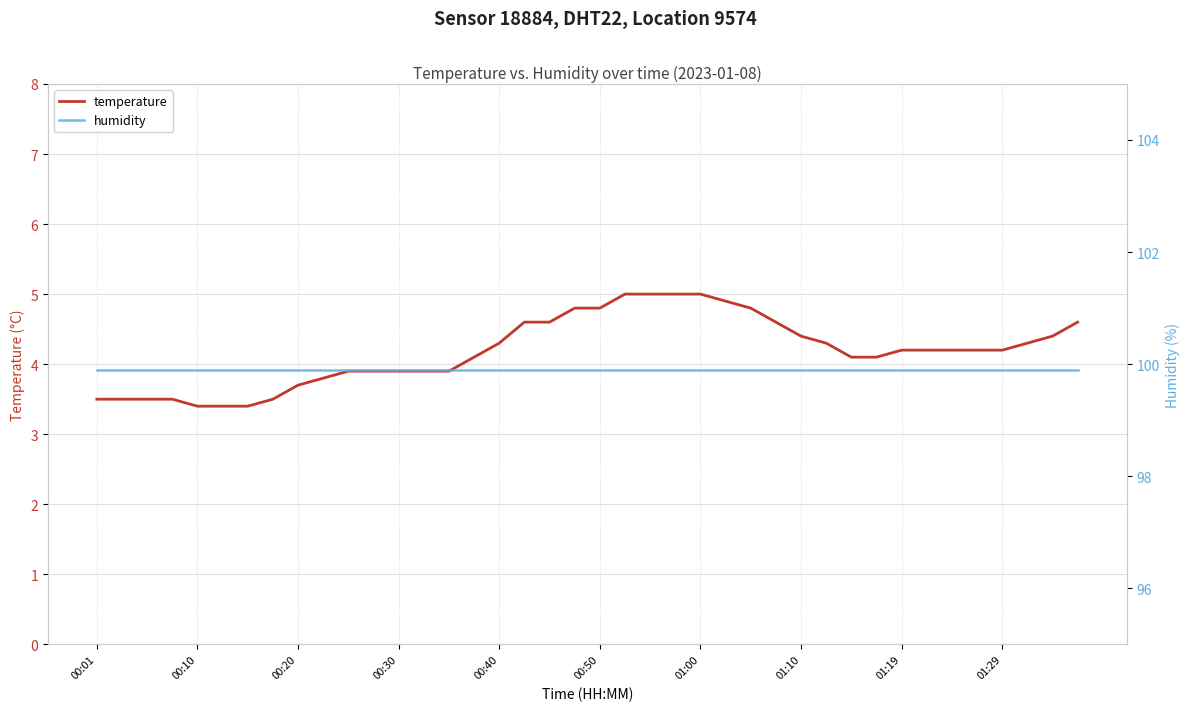

Is it true that temperature equals 2.3 at 00:01?

False